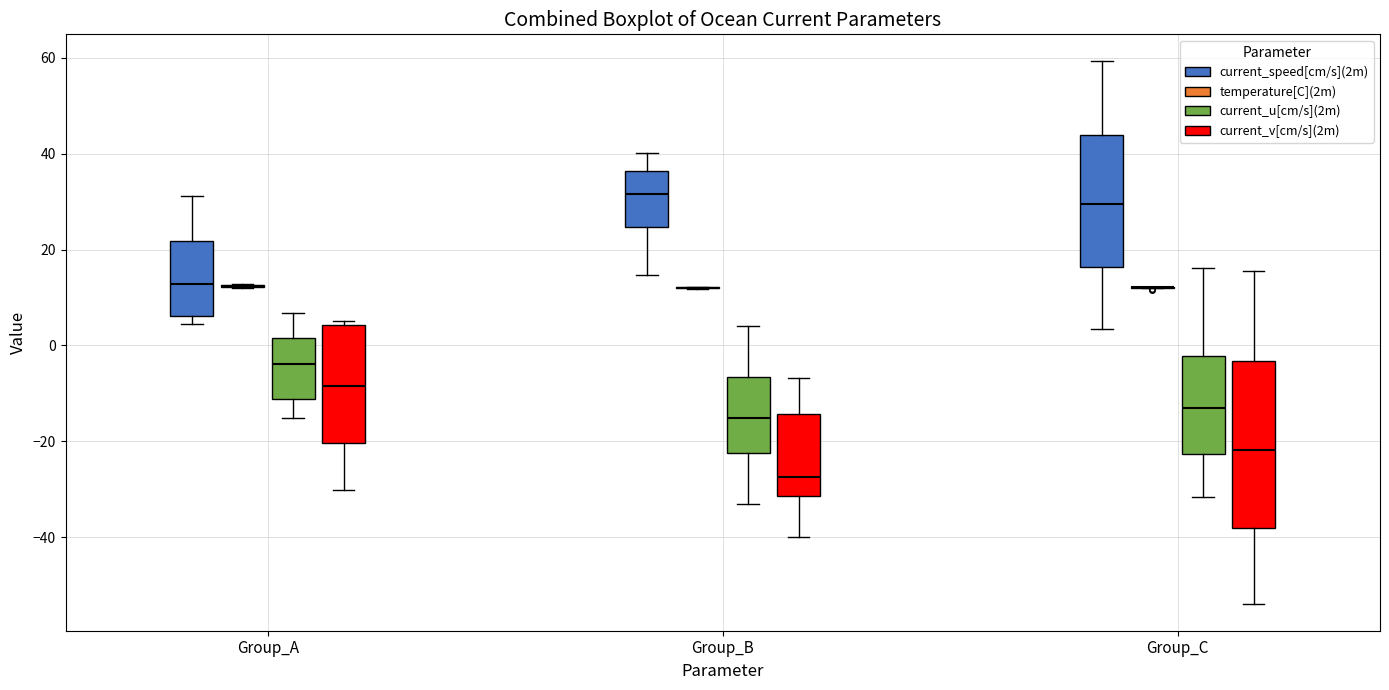

Which box is the tallest, from its lower edge to its upper edge?

Group_C (current_v[cm/s](2m))